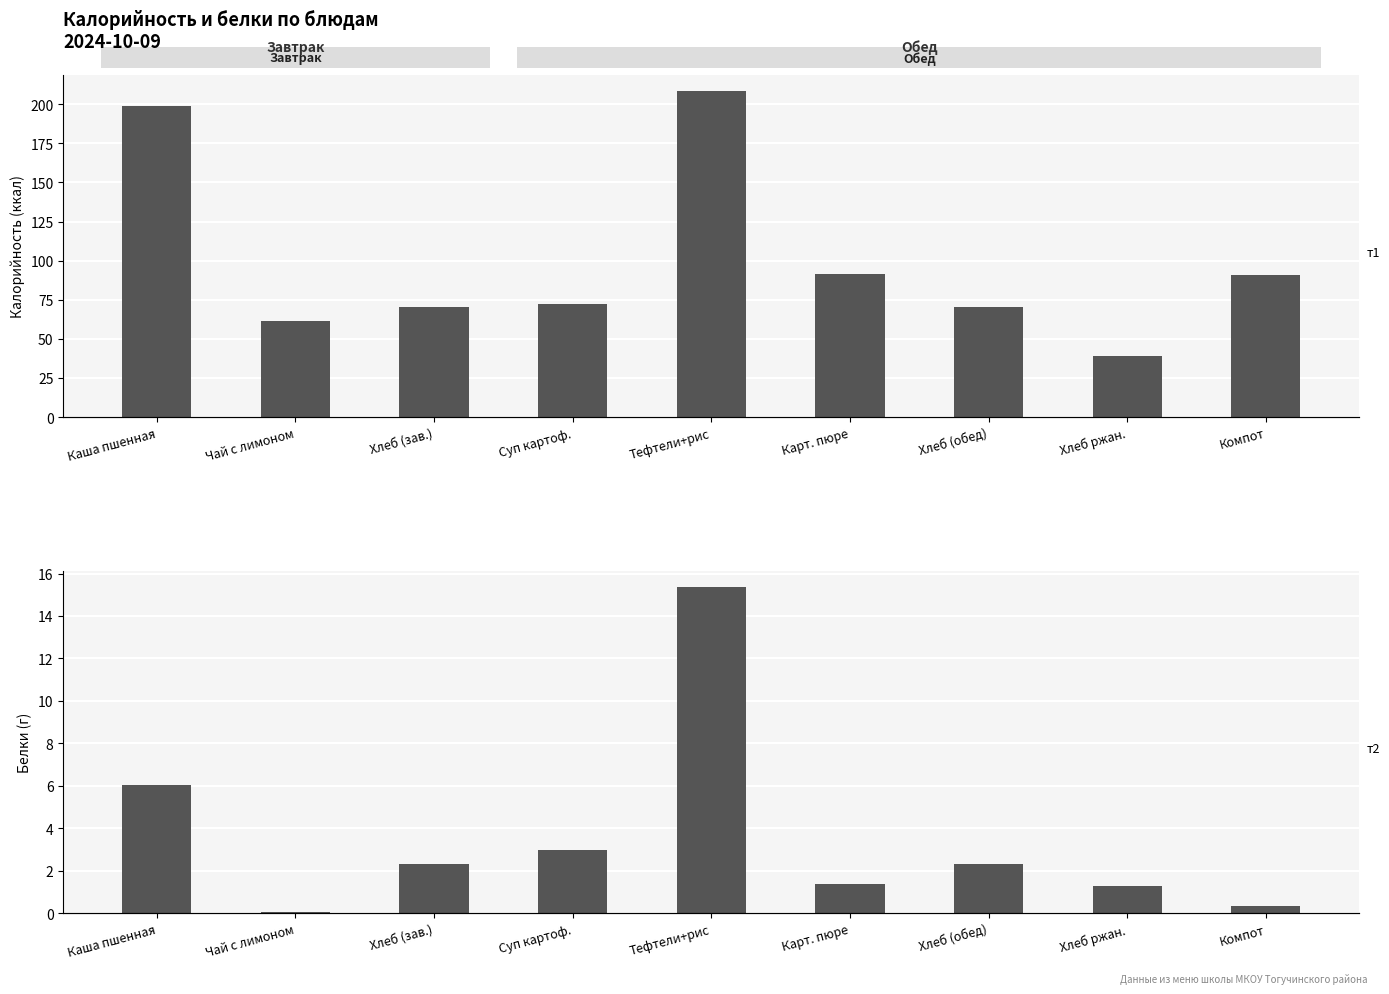

Reading left to right, list all the values displayed in this chart.

Калорийность: 198.9	61.6	70.3	72.2	208.5	91.4	70.3	39.1	90.6
Белки: 6.0	0.1	2.3	3.0	15.3	1.4	2.3	1.3	0.3